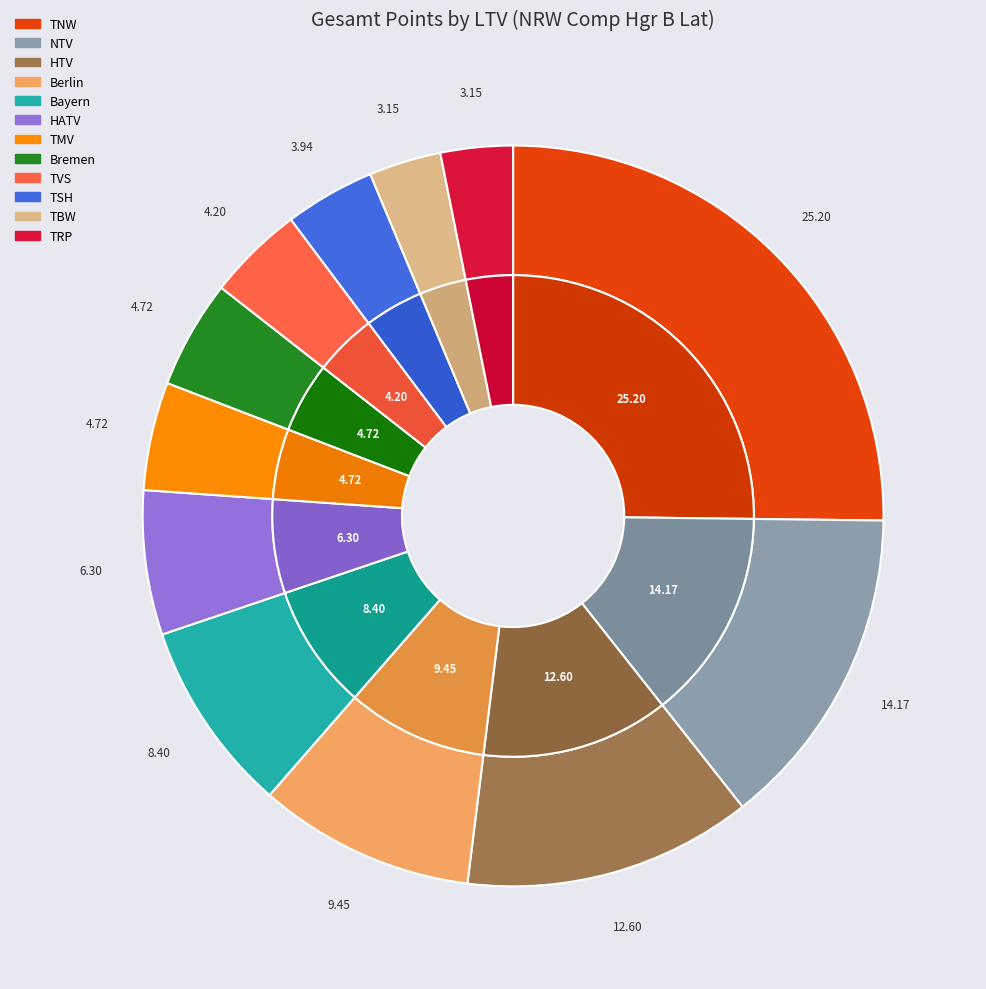

What percentage is the TNW slice, to the nearest percent?

25%